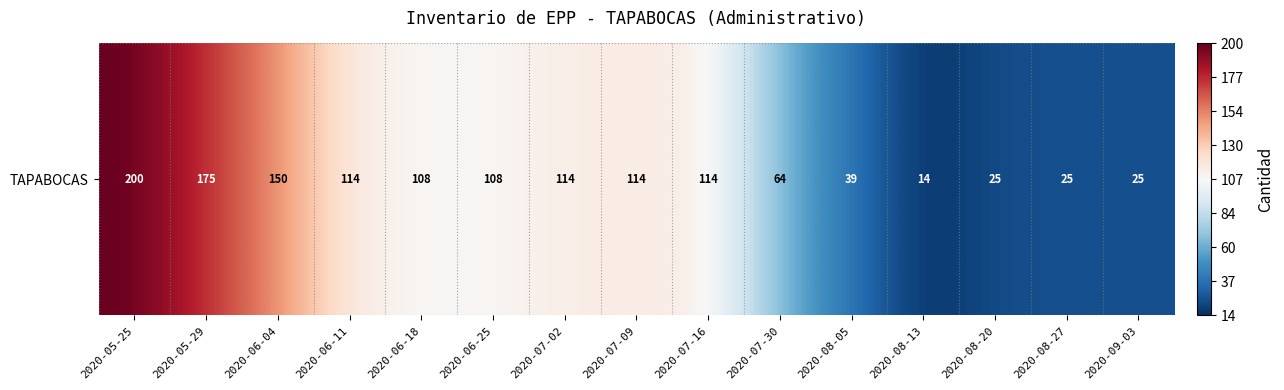

List the labels in order of value, smallest first.

2020-08-13, 2020-08-20, 2020-08-27, 2020-09-03, 2020-08-05, 2020-07-30, 2020-06-18, 2020-06-25, 2020-06-11, 2020-07-02, 2020-07-09, 2020-07-16, 2020-06-04, 2020-05-29, 2020-05-25